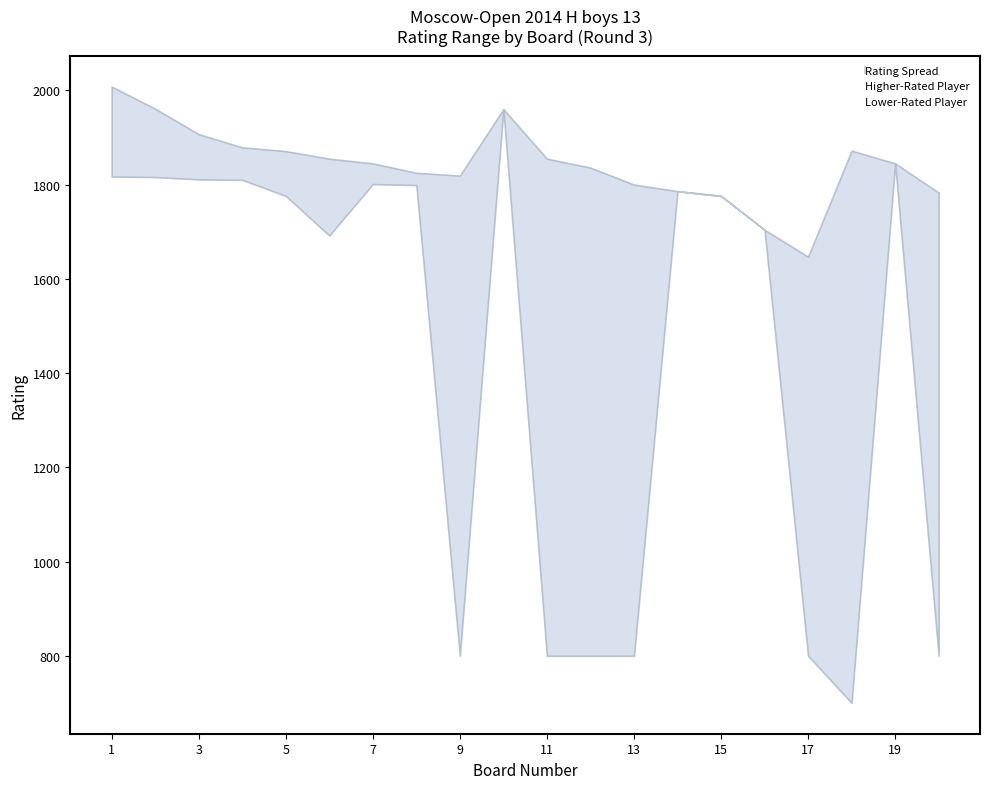

Between 11 and 5, which is larger?

5